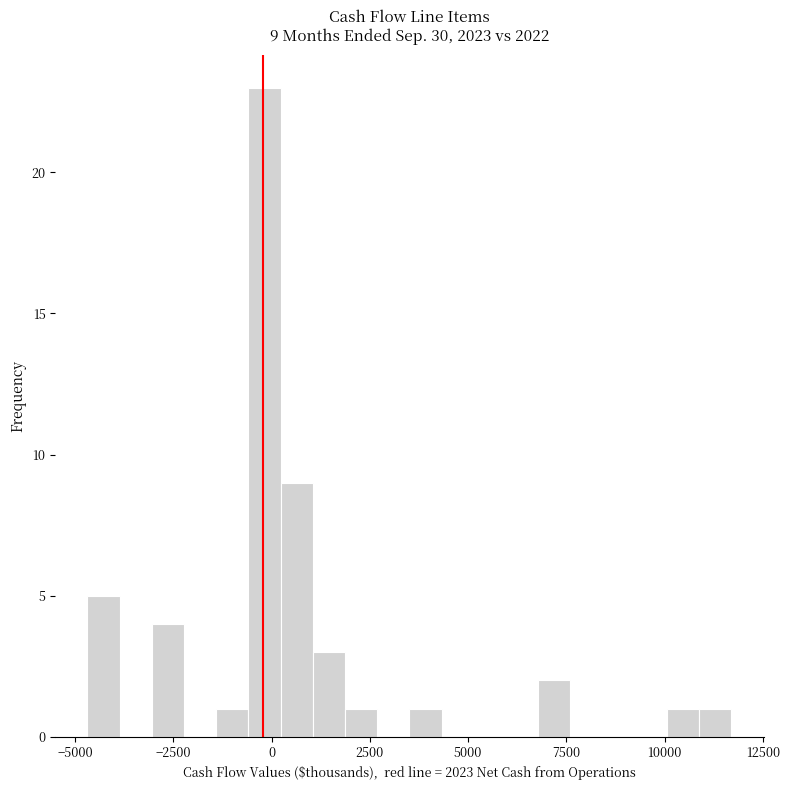

Around what value on the x-axis is the tallest bar? Give the approximate position of its centre, as read against the axis.

0